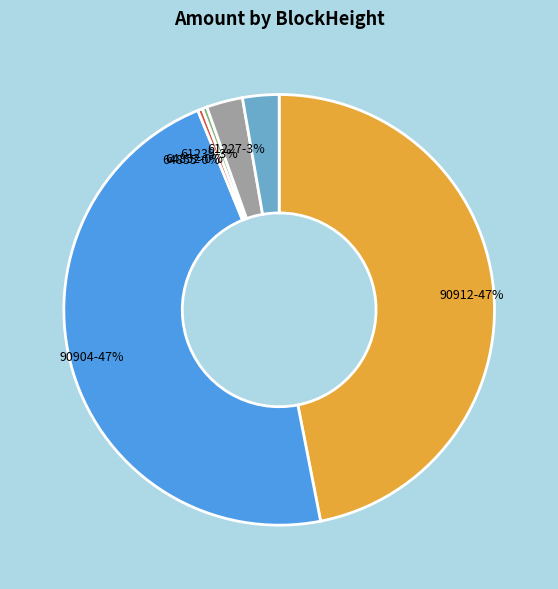

How many segments does this pie chart have?

6